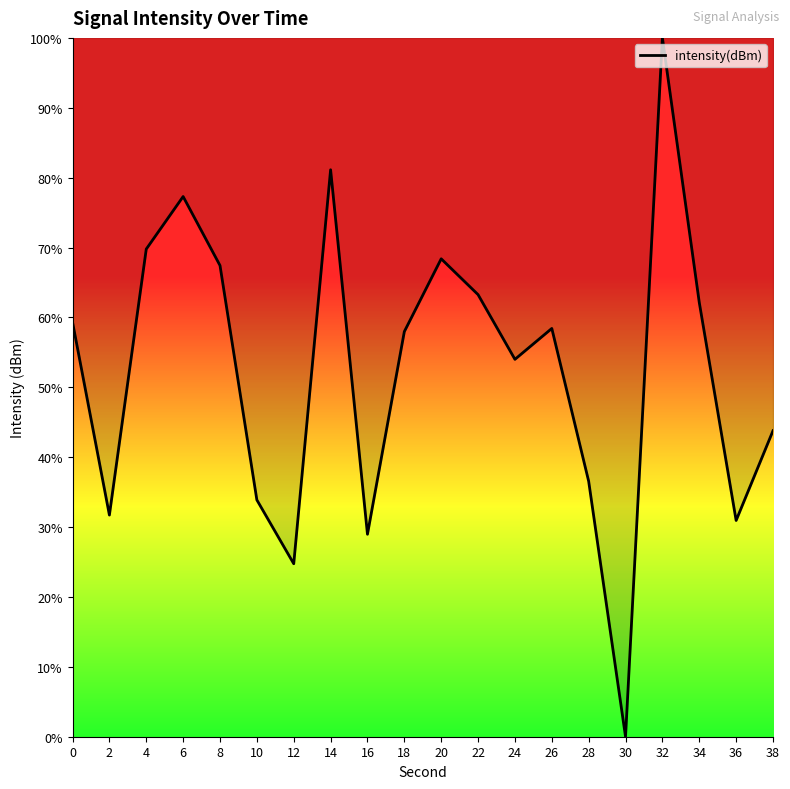

Which category has the lowest value across all series?

30